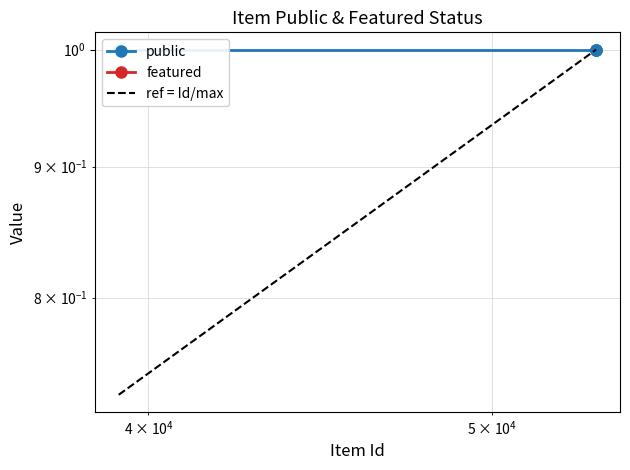

What is the value of the ref = Id/max point at the 4th from the left?

1.0